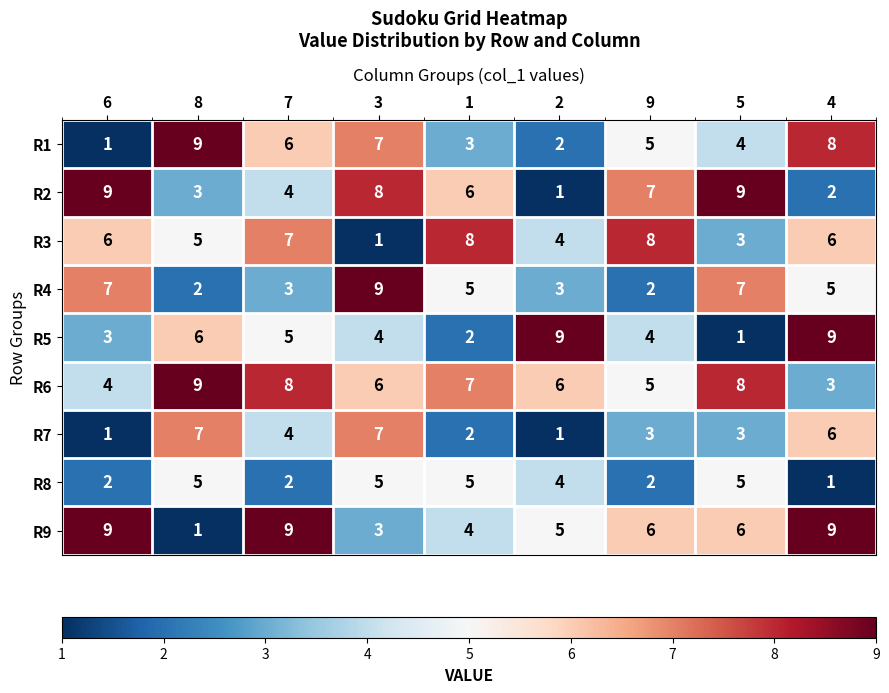

At how many categories does at least one series exceed 7?

9